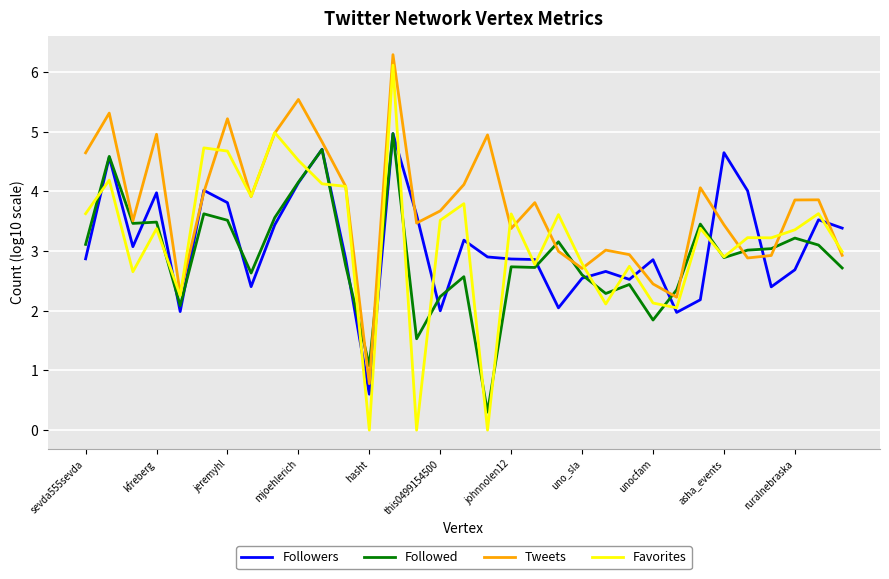

What are all the series names shown in the legend?

Followers, Followed, Tweets, Favorites